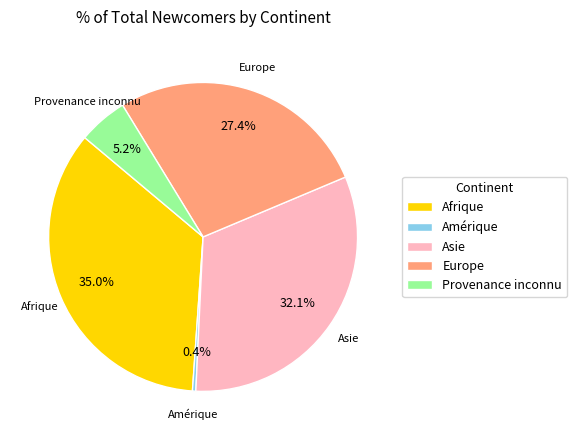

What percentage is NOT represented by Asie?

67.9%